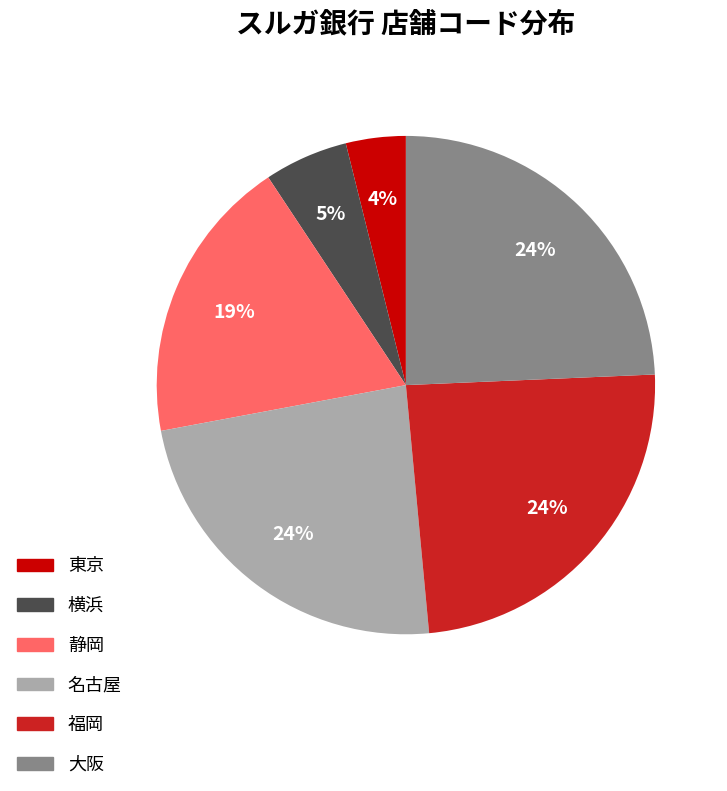

Is there a majority slice in this chart?

No